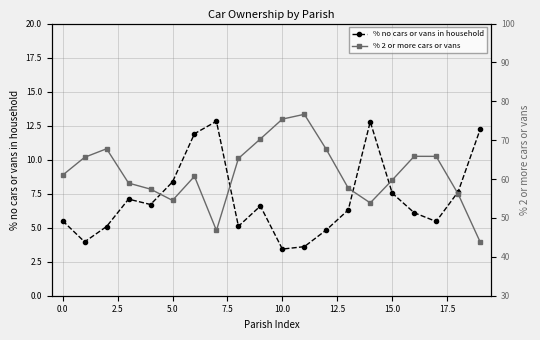

How many values in the % no cars or vans in household series exceed 6?

12